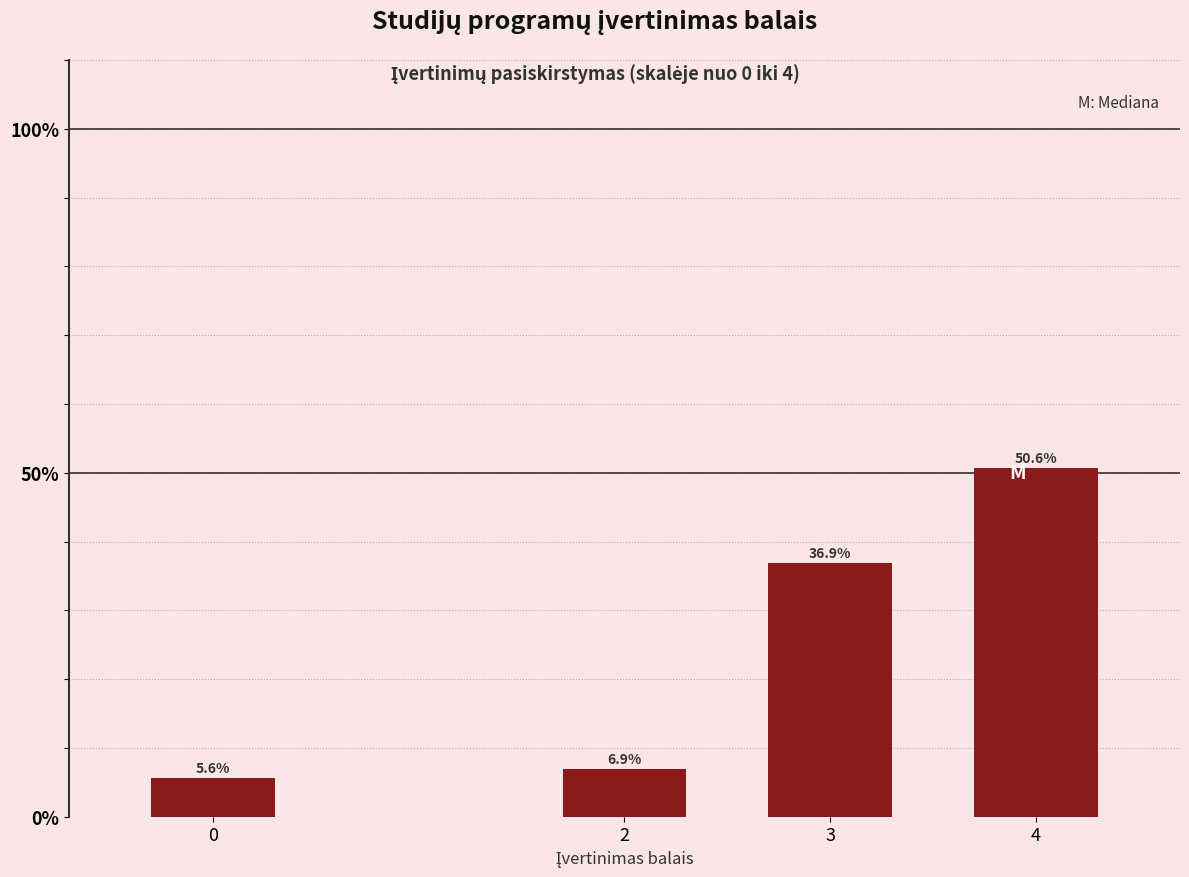

Reading left to right, what are all the values shown in this chart?

0=5.6	2=6.9	3=36.9	4=50.6